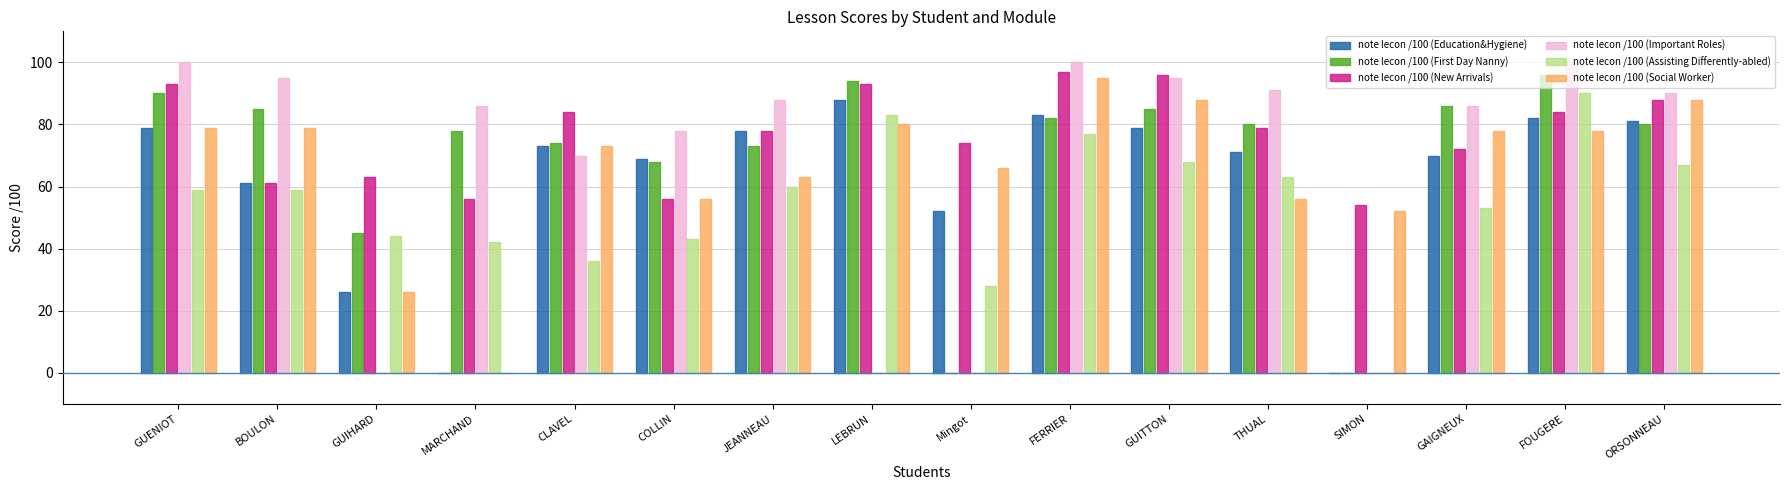

Which category has the highest value in the note lecon /100 (Education&Hygiene) series?

LEBRUN